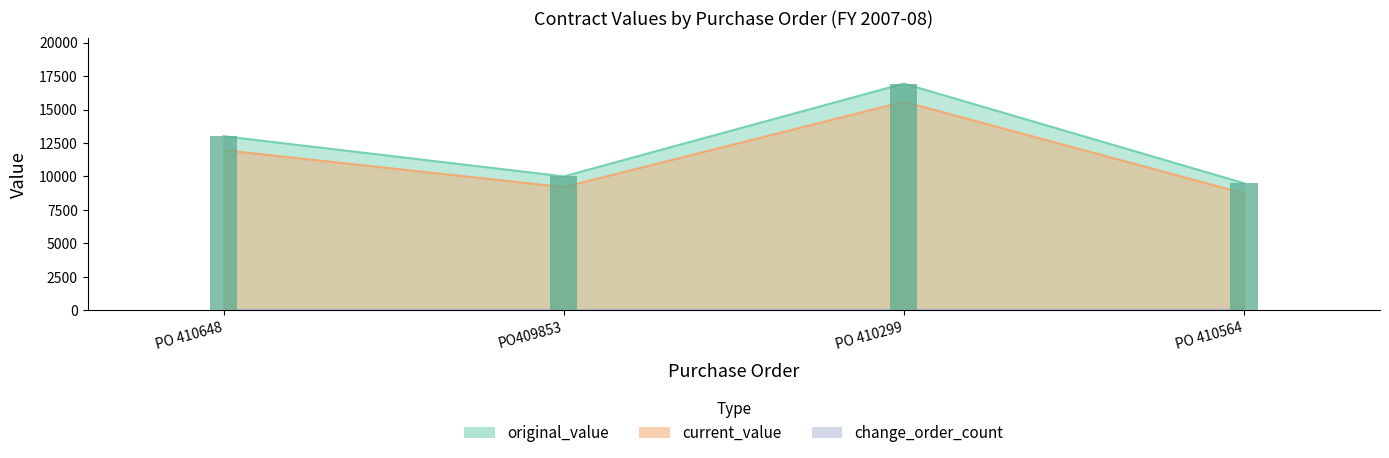

What is the spread (max minus min) of values at PO 410564?

759.6